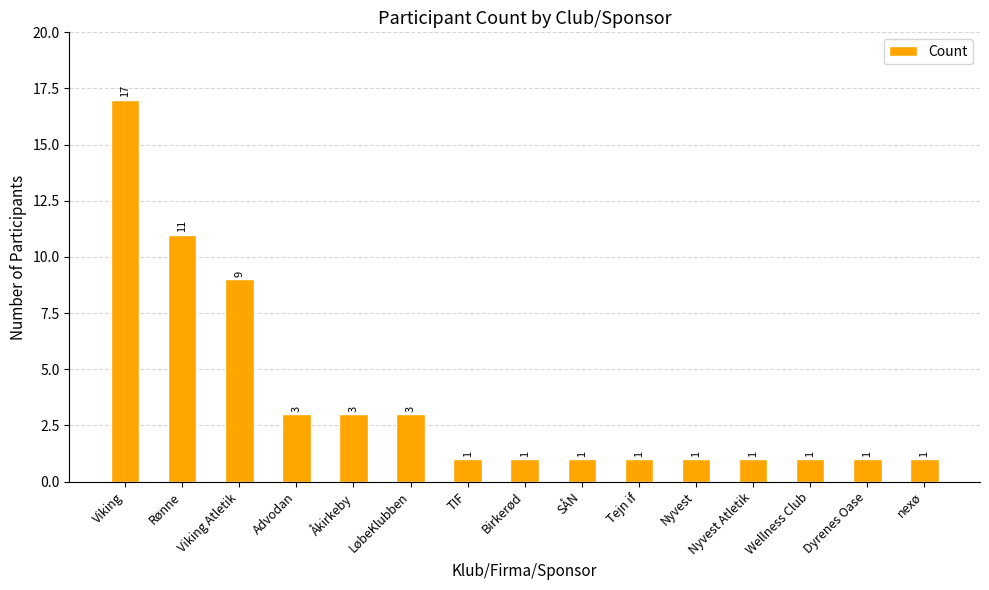

What is the label of the 4th bar from the left?

Advodan